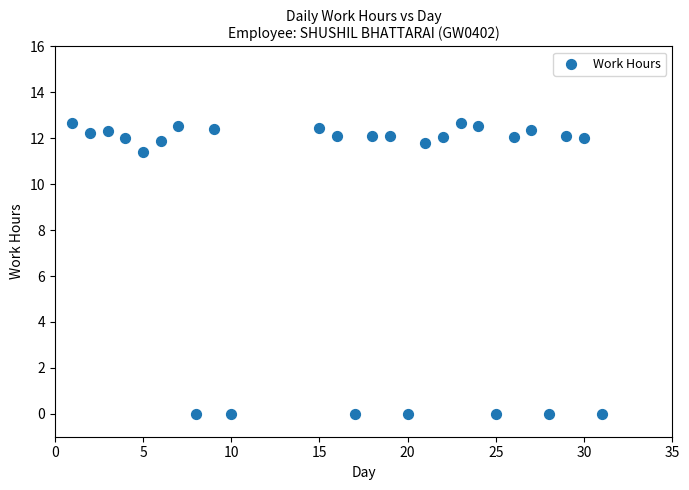

What is the range of X values (max minus min)?

30.0